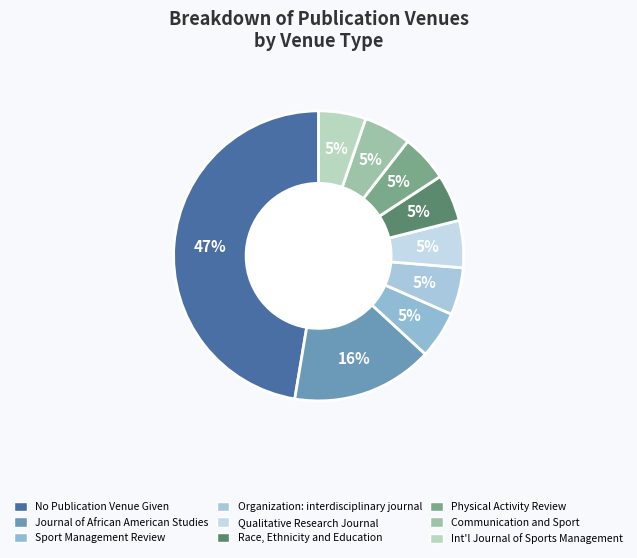

What is the total percentage of Race, Ethnicity and Education and Qualitative Research Journal?

10.5%